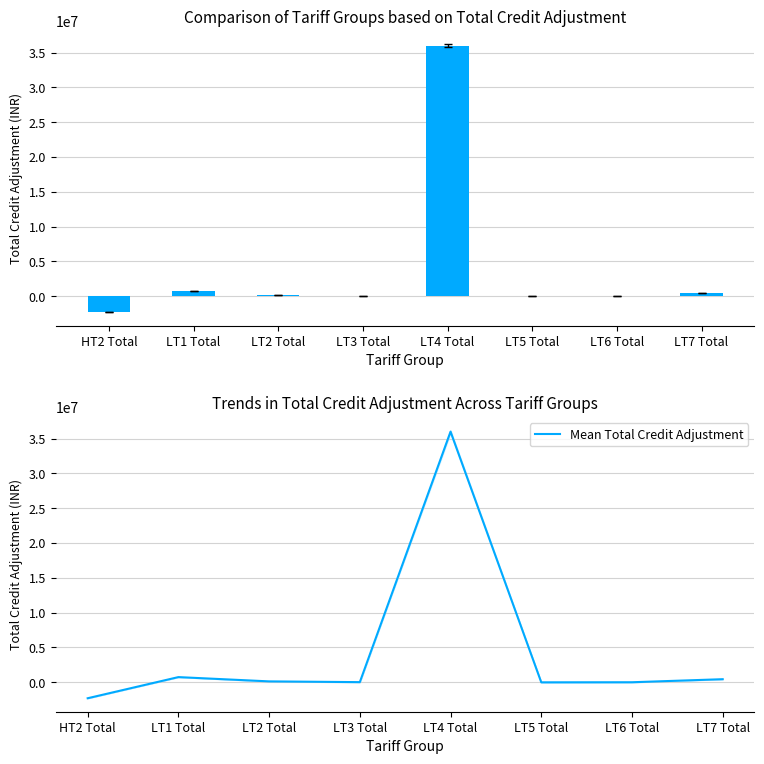

Reading right to left, what are all the values shown in this chart?

Total Credit Adjustment: 441956.0	4300.0	-8434.9	36002351.6	19608.8	128607.7	743024.1	-2294165.0
Mean Total Credit Adjustment: 441956.0	4300.0	-8434.9	36002351.6	19608.8	128607.7	743024.1	-2294165.0